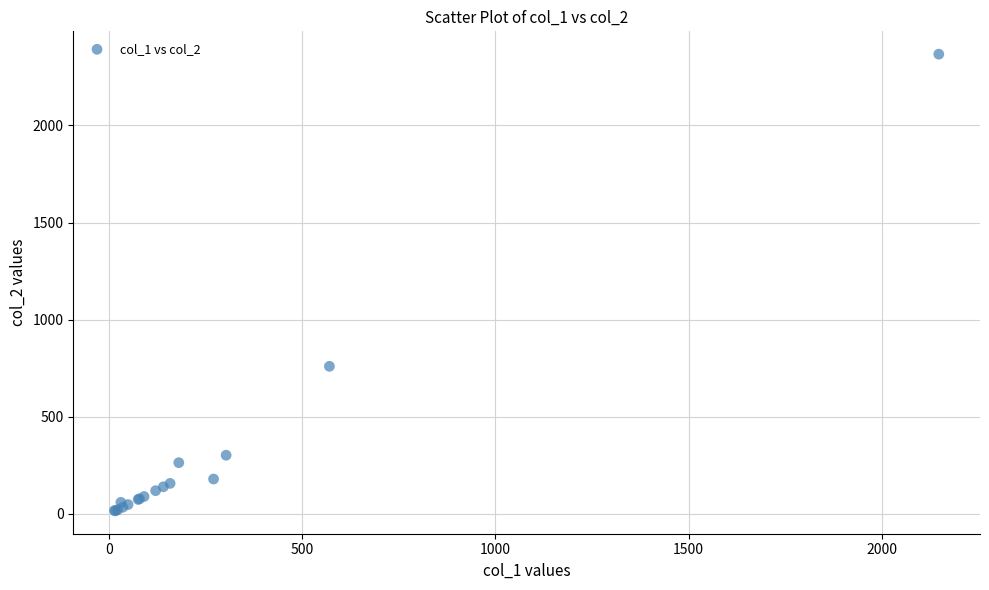

What Y value in the scatter plot is closest to 1191?

760.0